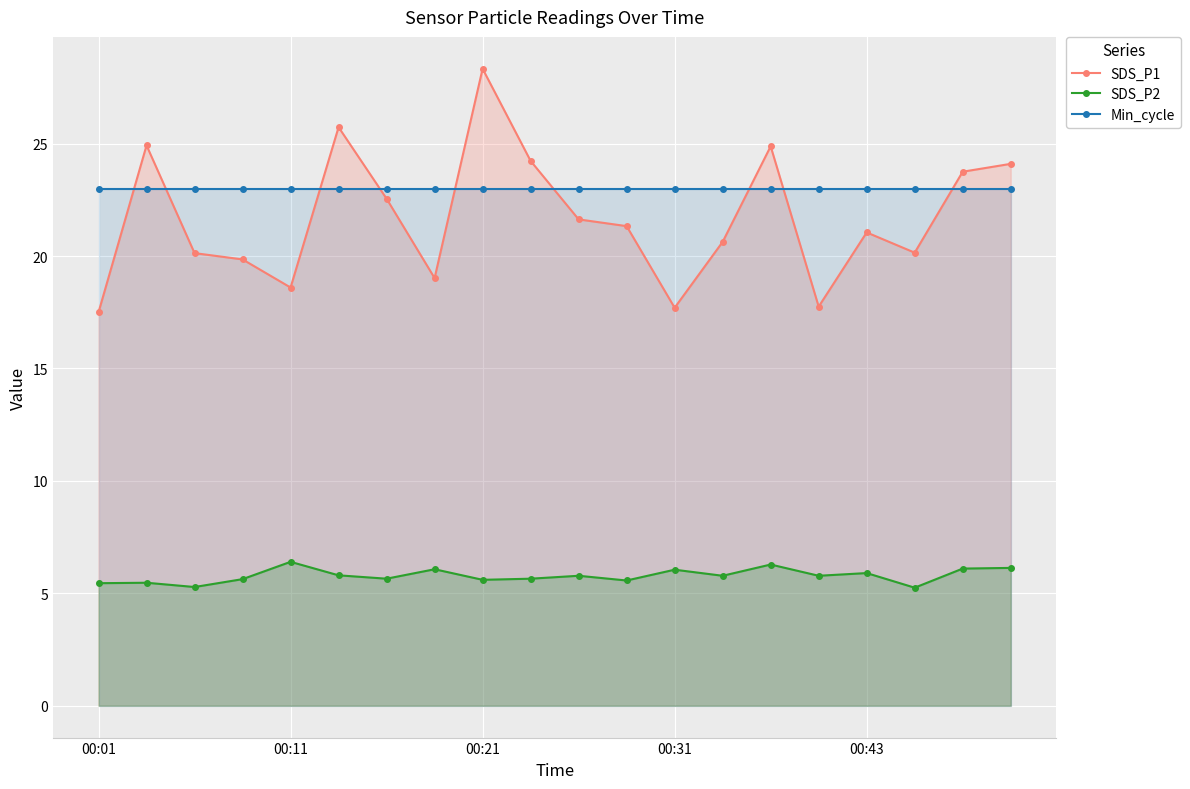

True or false: SDS_P1 and SDS_P2 cross at least once.

False